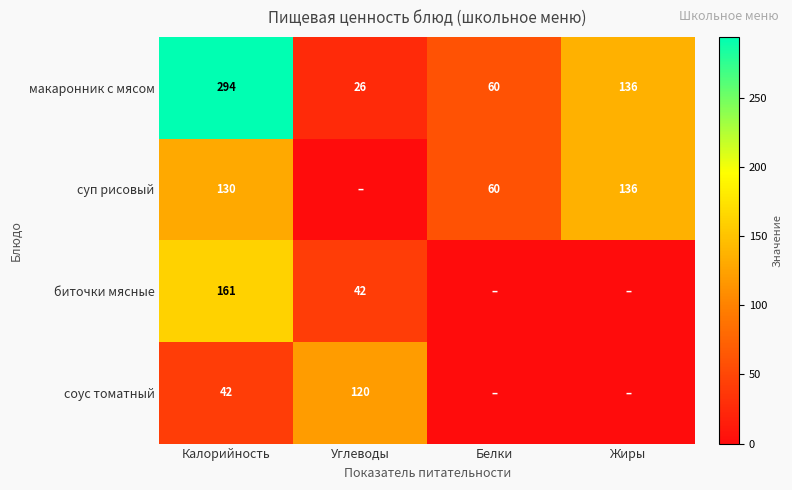

What is the sum of all макаронник с мясом values?

516